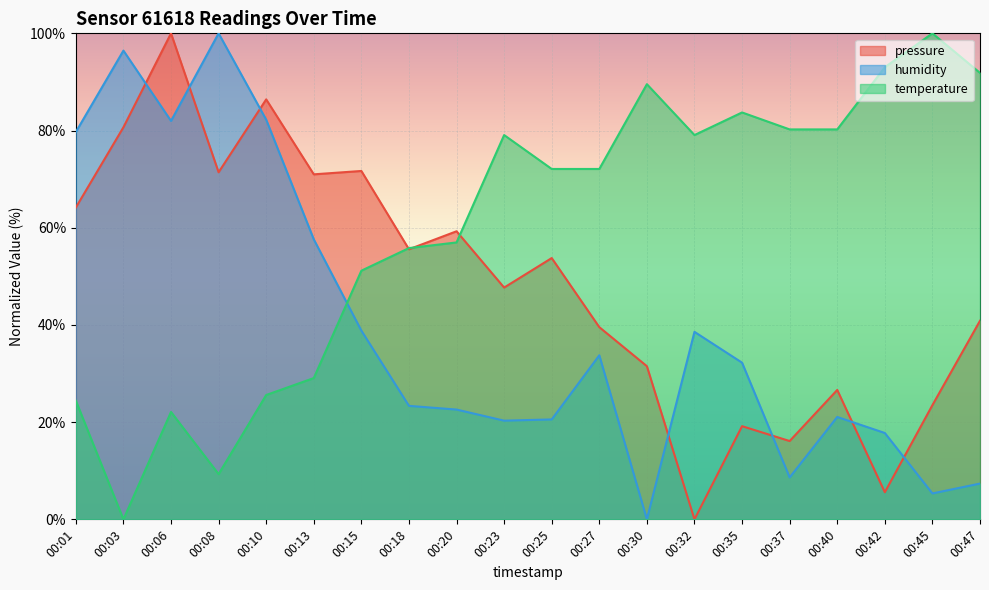

What is the value of the temperature point at the 19th from the left?

100.0